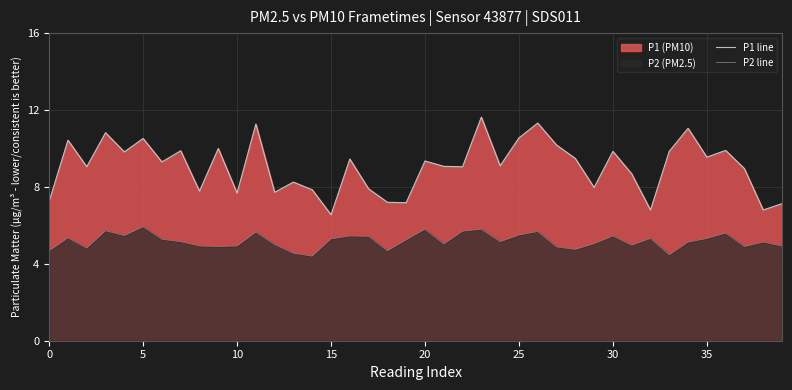

What is the spread (max minus min) of values at 27?

5.3